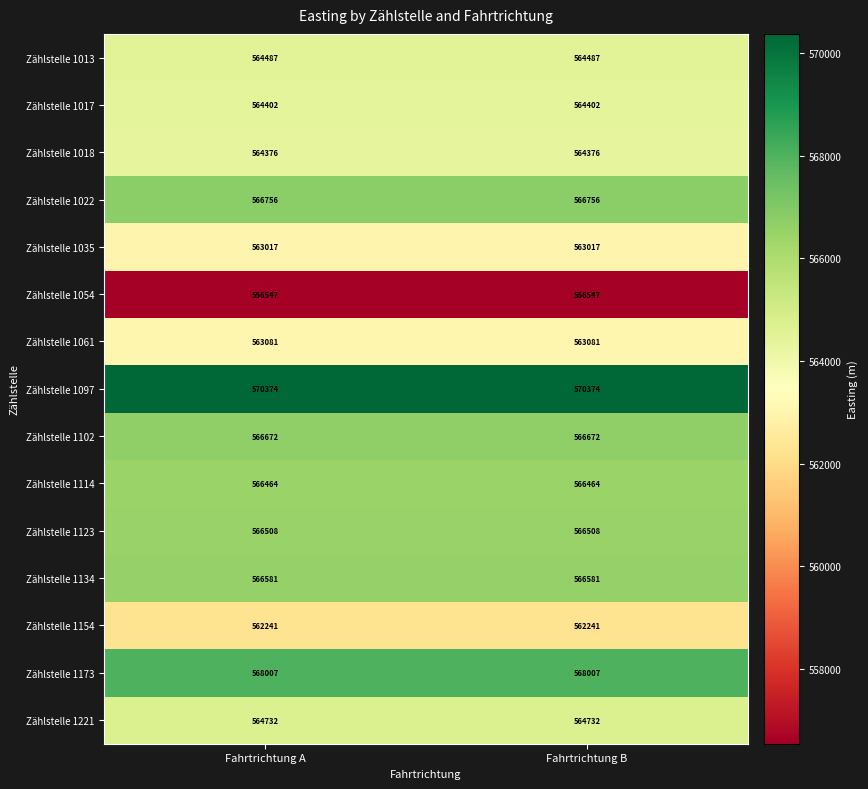

What is the difference between the highest and lowest values at Fahrtrichtung A?

13827